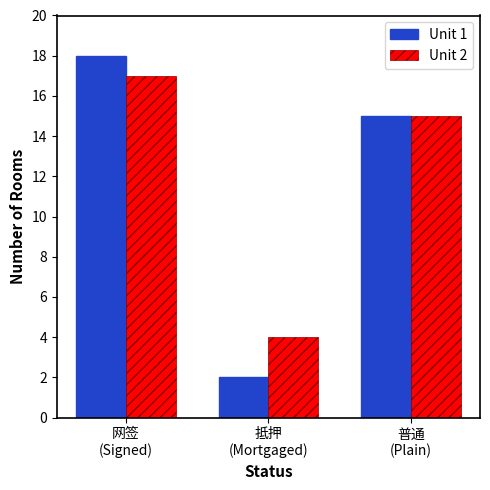

At which label does Unit 2 first exceed 15?

网签
(Signed)